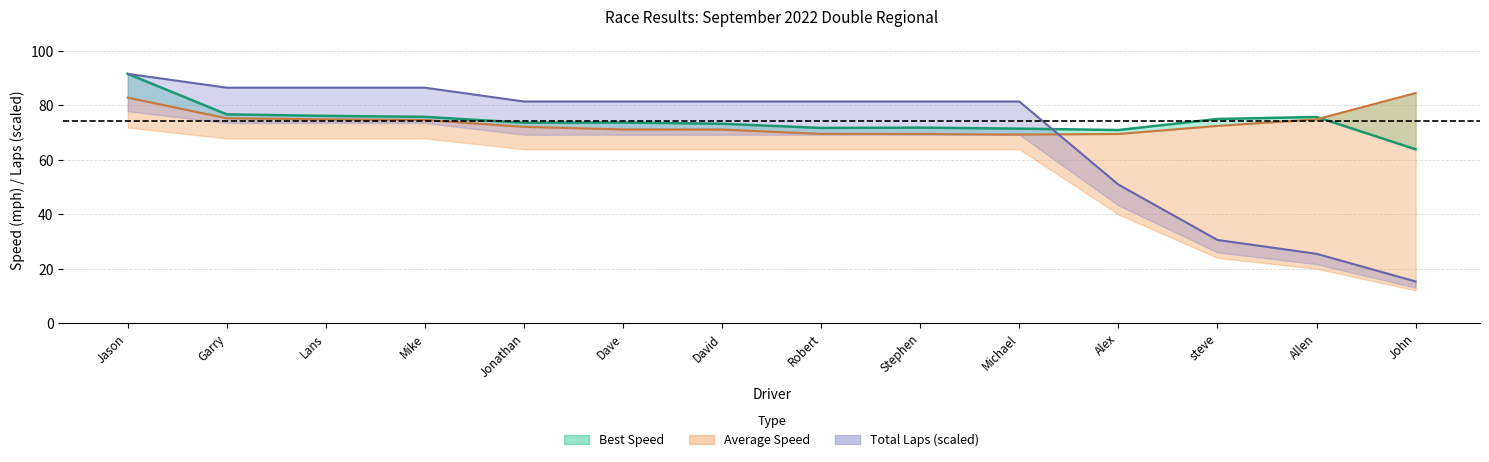

At which label is Average Speed closest to 76?

Garry